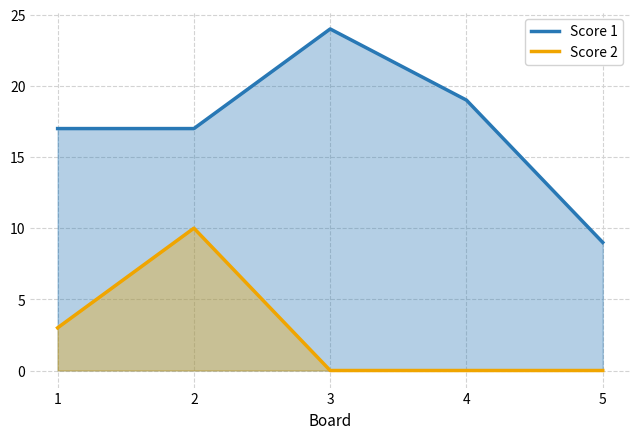

Reading right to left, what are all the values shown in this chart?

Score 1: 5=9	4=19	3=24	2=17	1=17
Score 2: 5=0	4=0	3=0	2=10	1=3